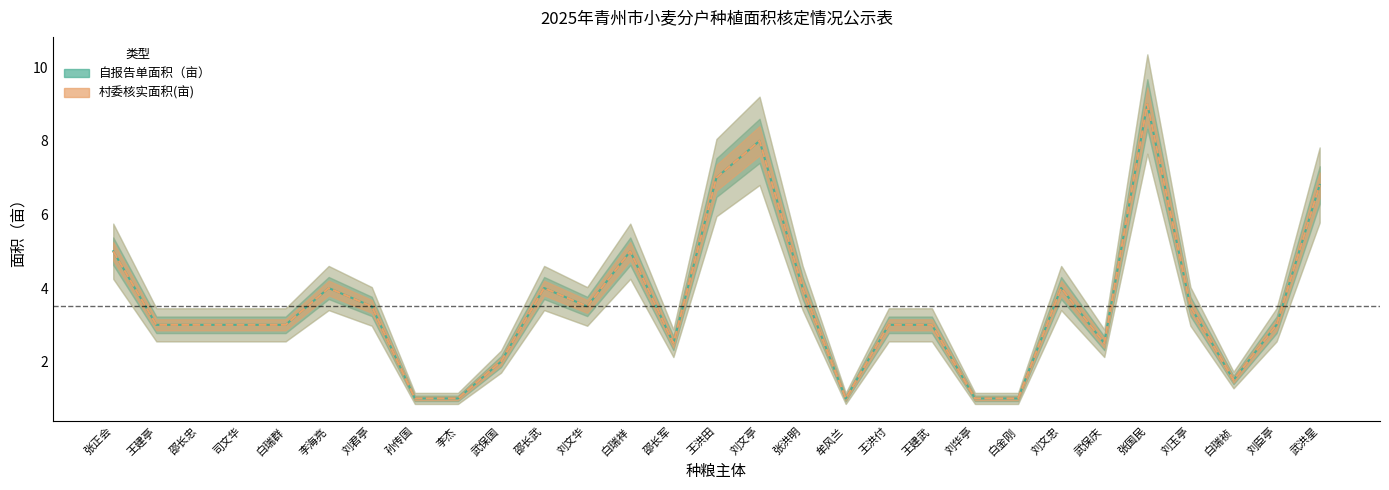

Where is the first local minimum for 自报告单面积（亩）?

刘文华